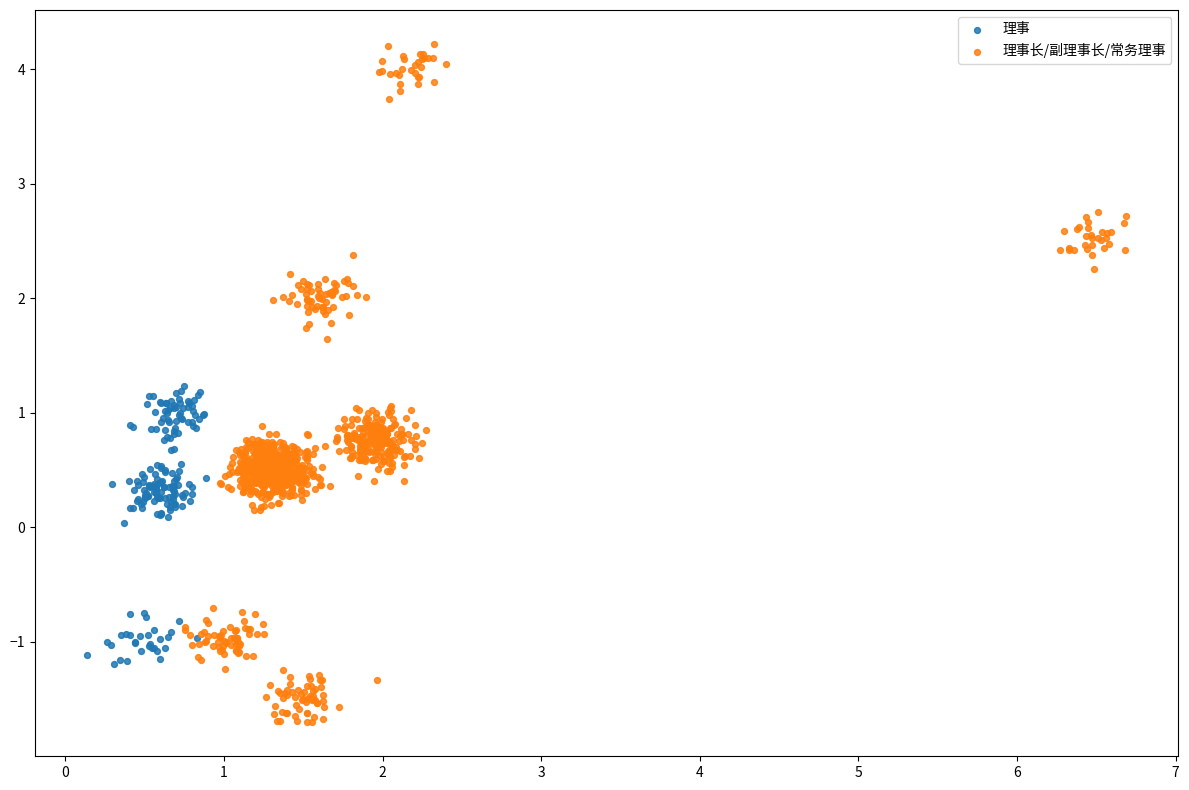

Which series contains the lowest Y value?

理事长/副理事长/常务理事